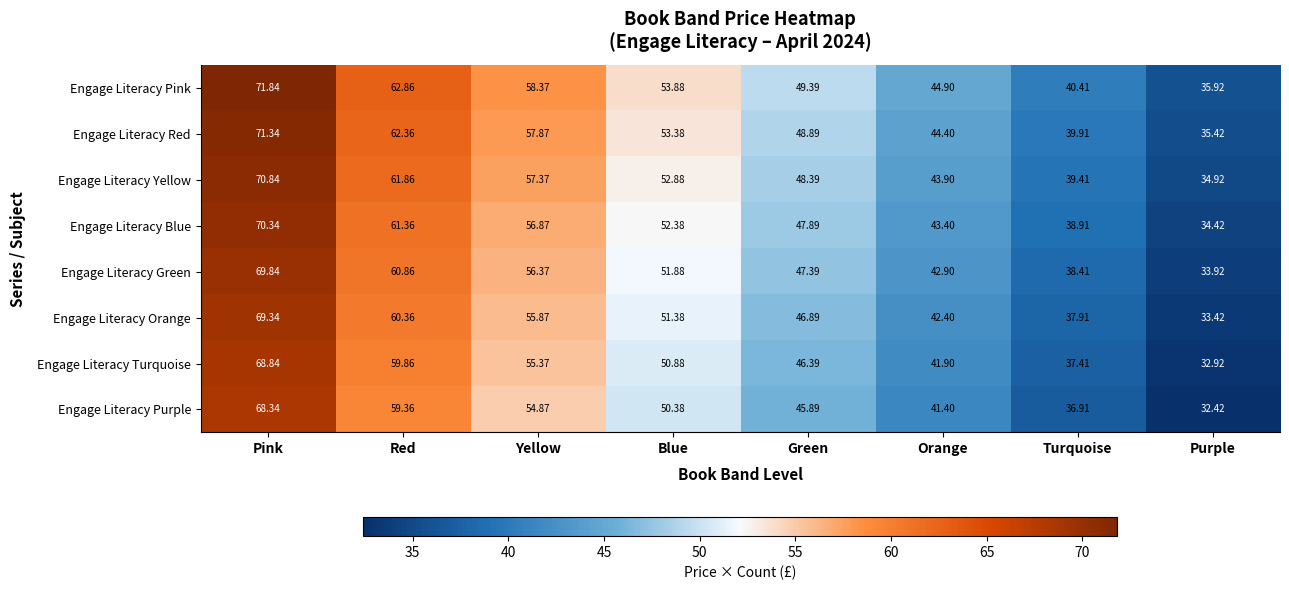

How many distinct data groups are displayed?

8